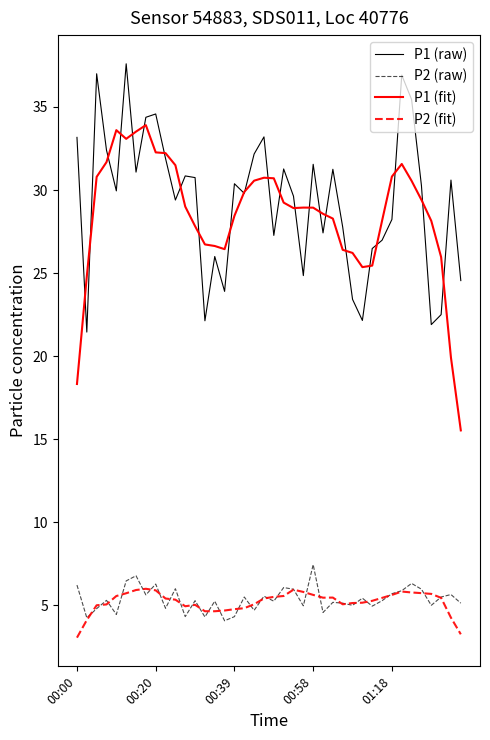

True or false: P1 (fit) and P2 (fit) intersect in this chart.

False